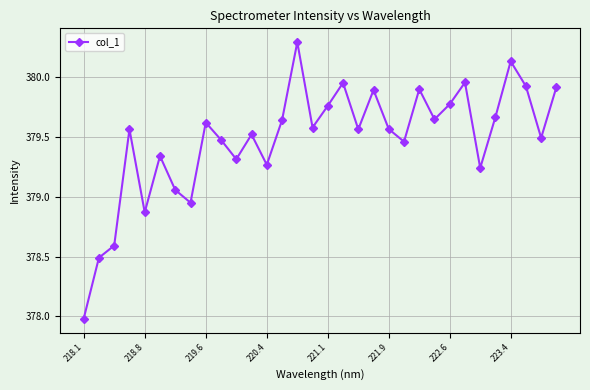

True or false: there are more than 1 points higher than both neighbors.

True